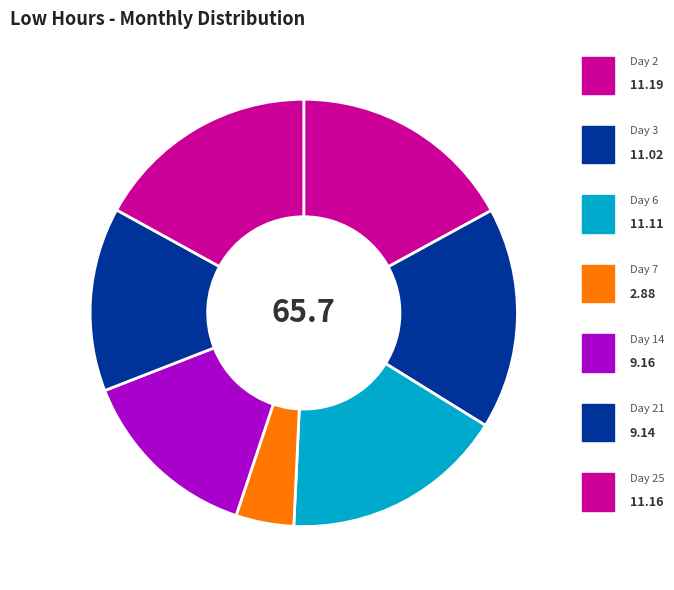

Does Day 7 represent more than half of the total?

No